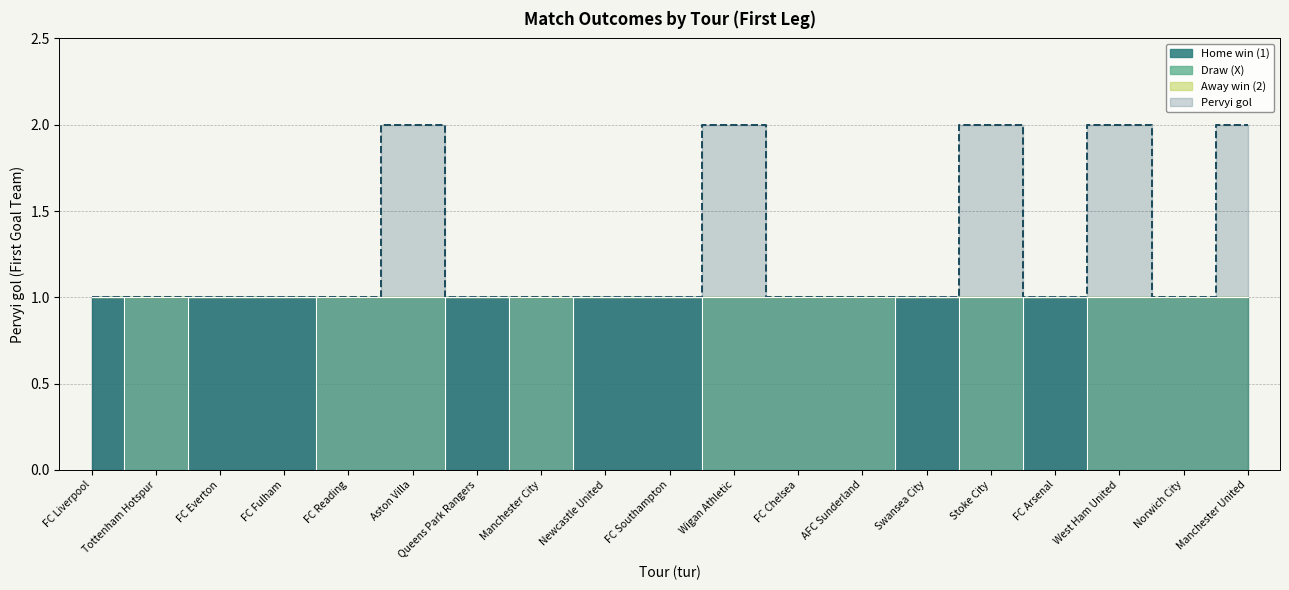

At how many categories does at least one series exceed 0?

19